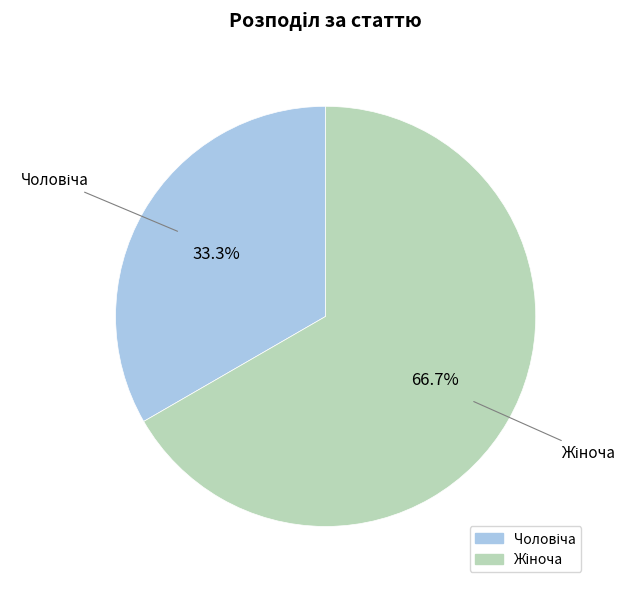

Does any single category account for the majority?

Yes